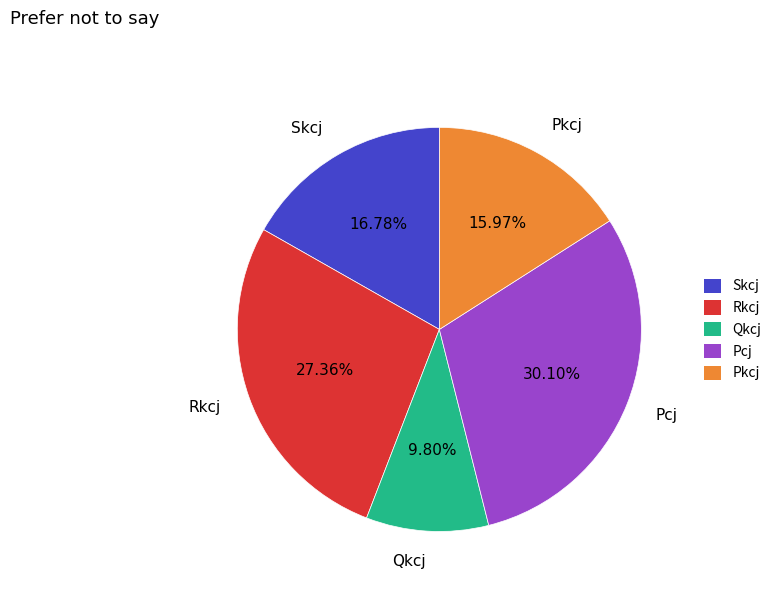

To the nearest percent, what is the average slice percentage?

20%